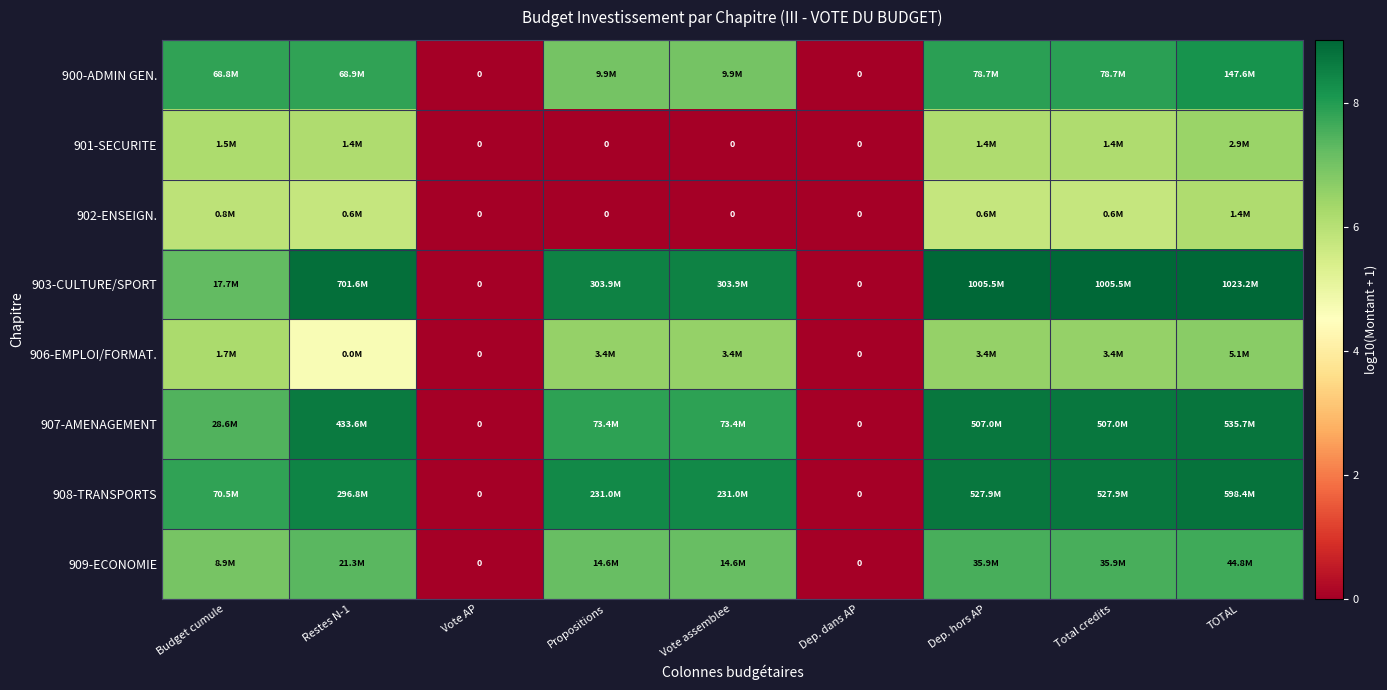

What value does the 907-AMENAGEMENT series have at Vote assemblee?

7.9